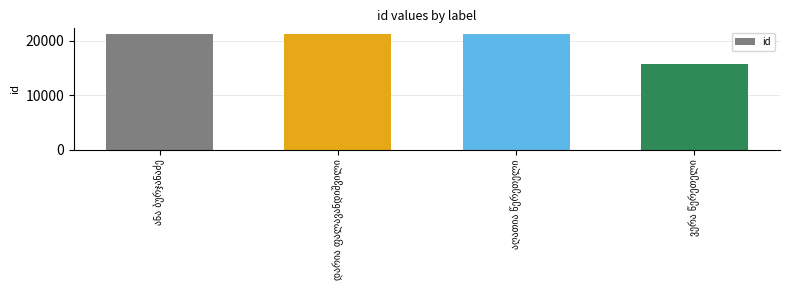

Count the number of categories in the chart.

4